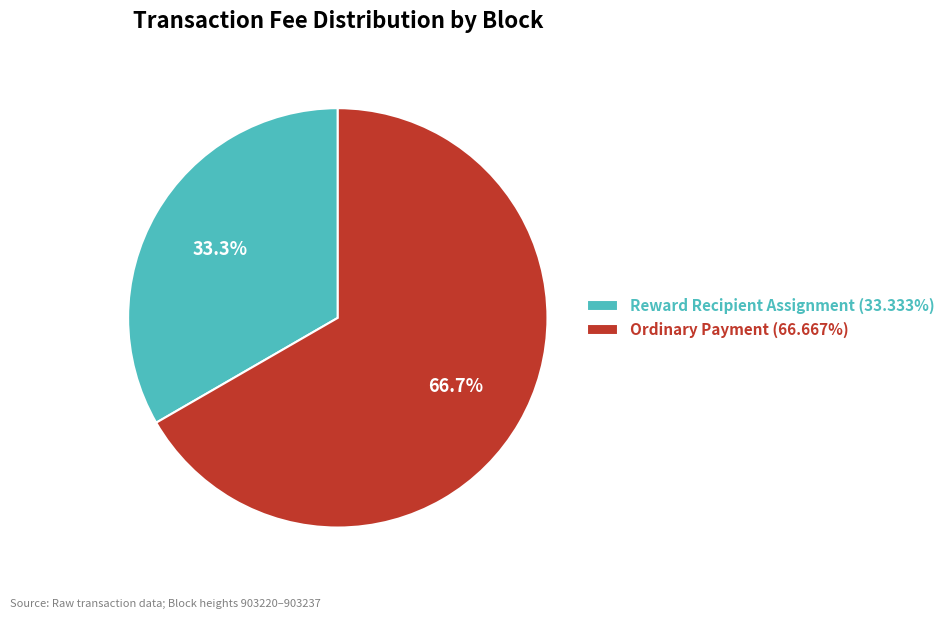

How many slices are in this pie chart?

2